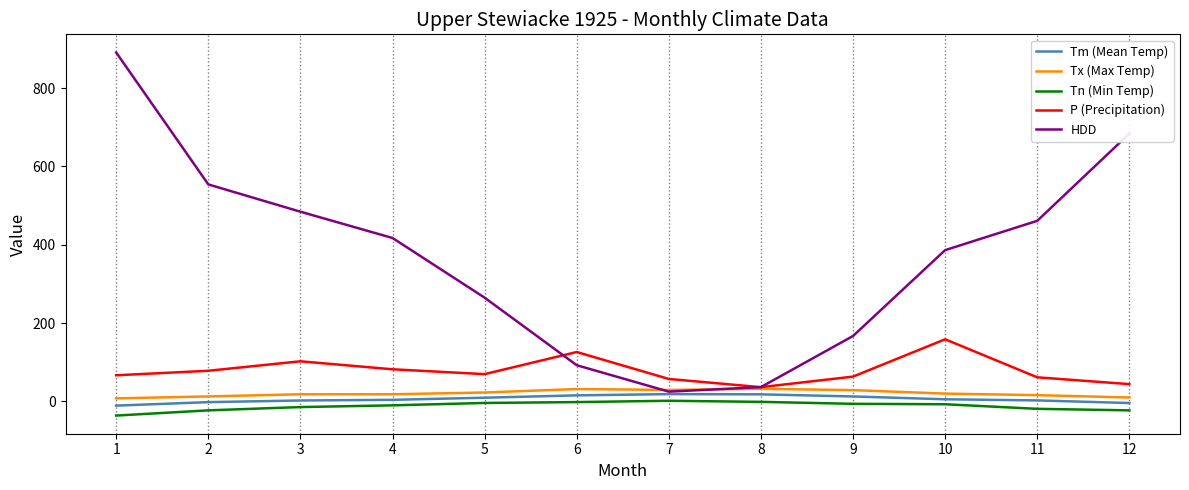

Which series has the widest spread of values?

HDD